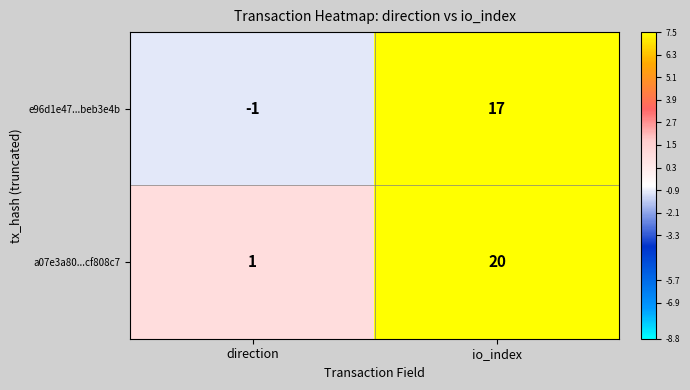

What is the greatest value displayed?

20